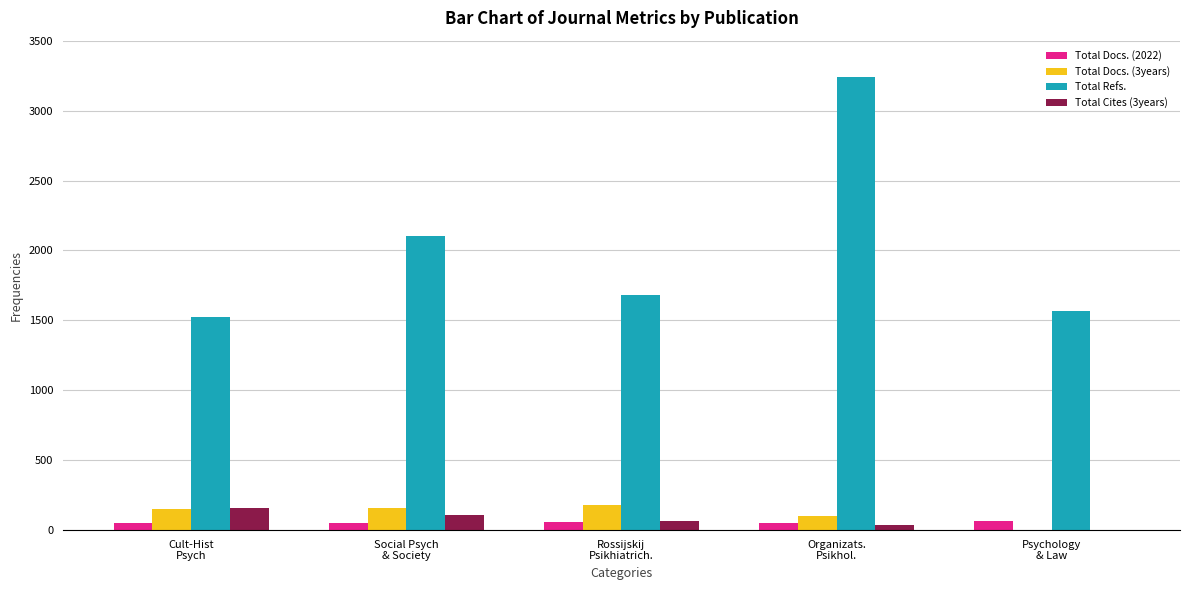

True or false: Total Docs. (3years) has a value of 0 at Psychology
& Law.

True